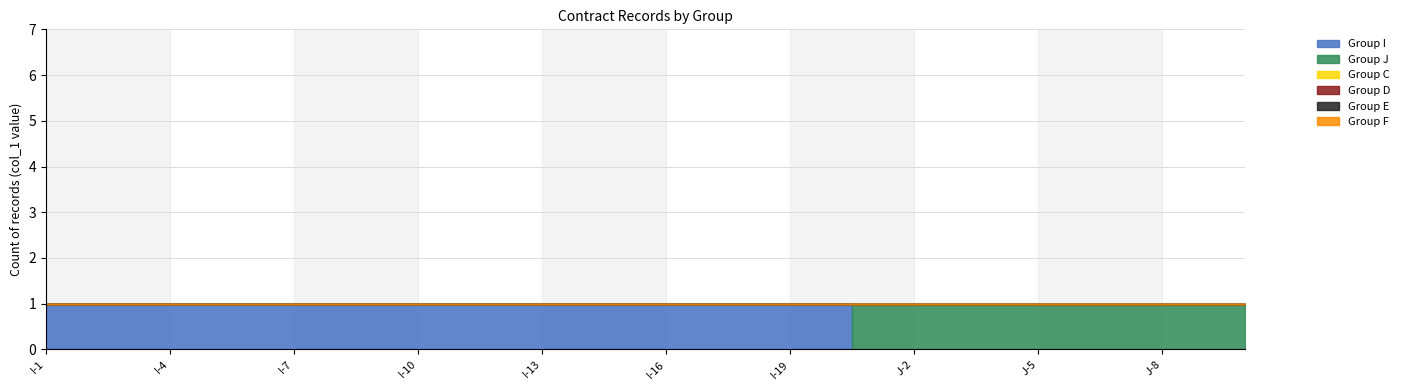

How many lines are shown in the chart?

6